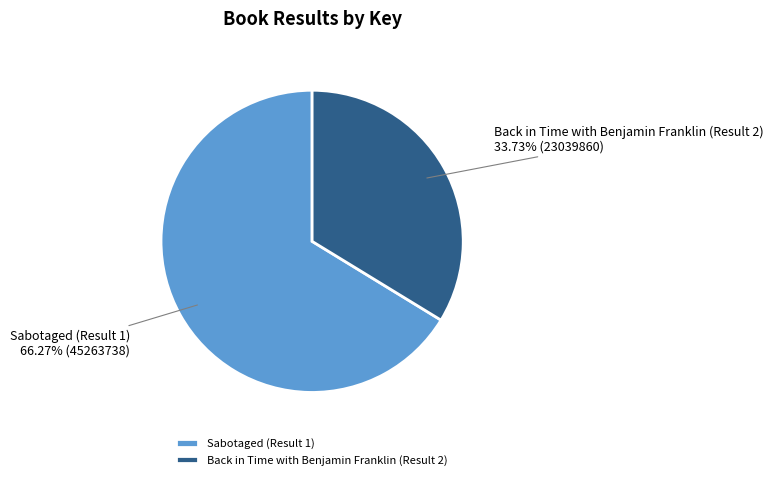

Which has a higher value, Back in Time with Benjamin Franklin (Result 2) or Sabotaged (Result 1)?

Sabotaged (Result 1)